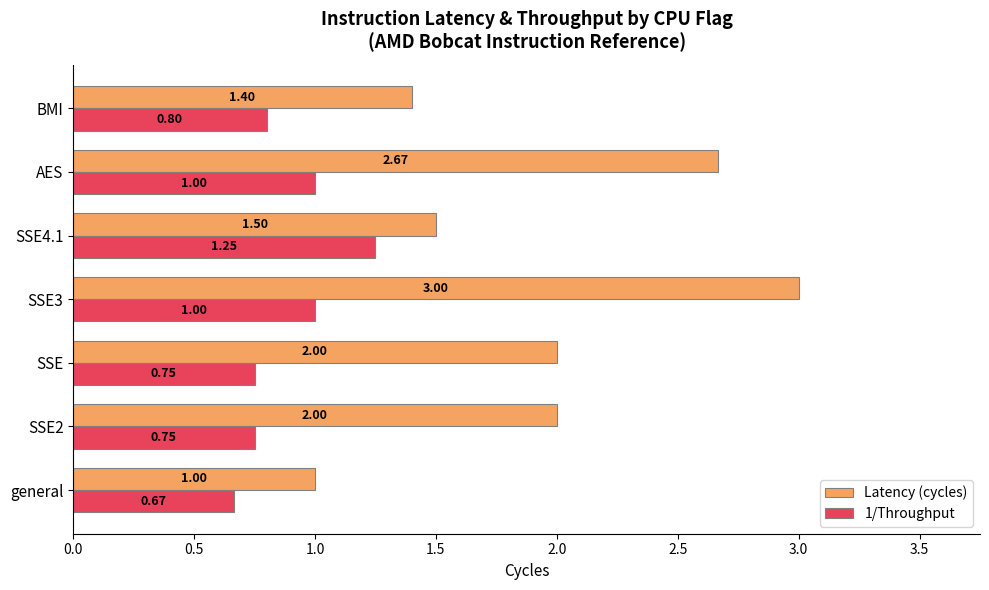

List the series in order of their peak value, lowest first.

1/Throughput, Latency (cycles)